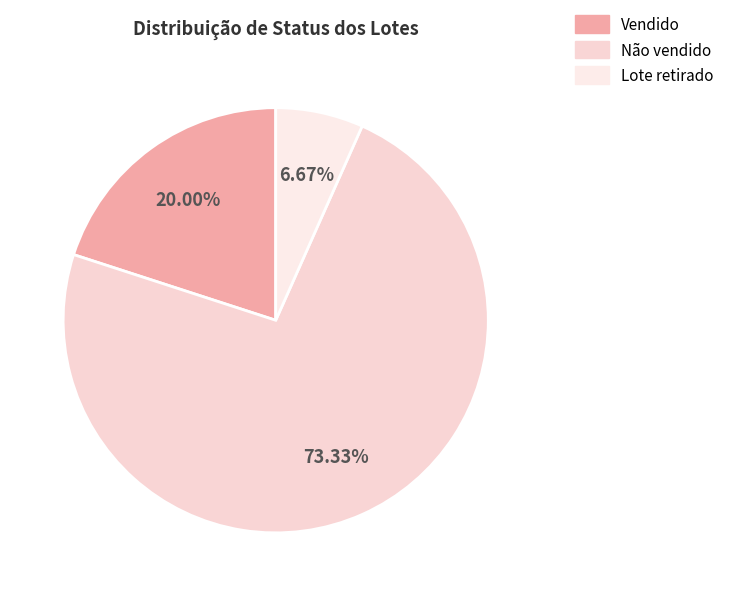

To the nearest percent, what is the combined percentage of Lote retirado and Não vendido?

80%